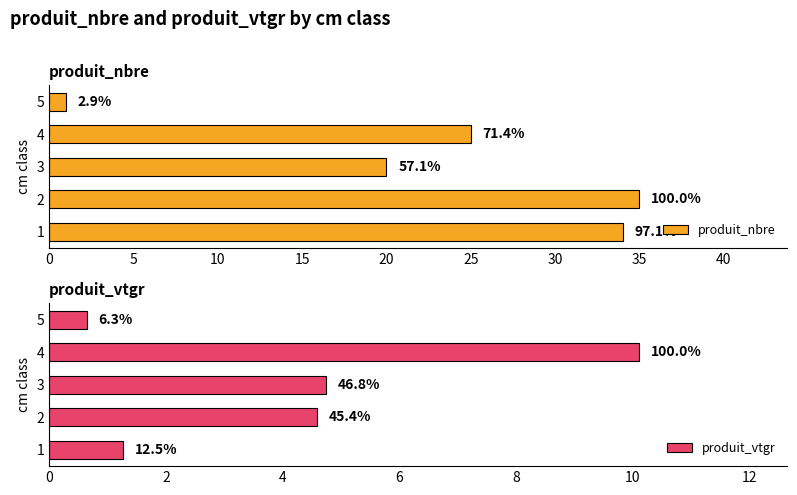

What is the total value across all series at 3?

24.7